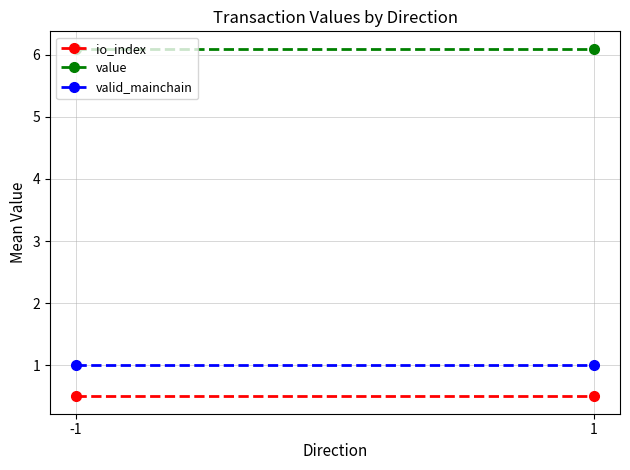

Read the valid_mainchain value at -1.

1.0